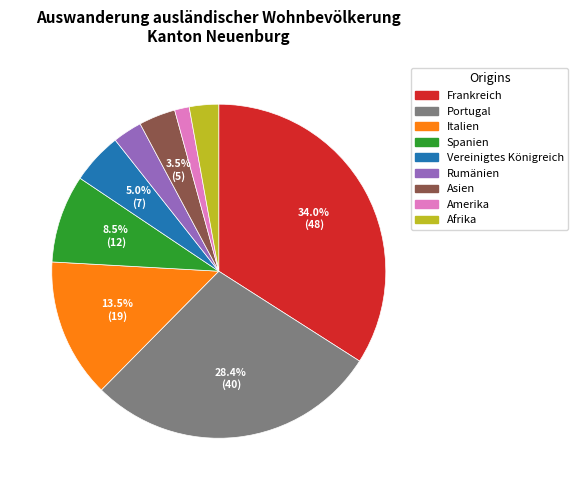

Is it true that Italien is 1% of the pie?

False